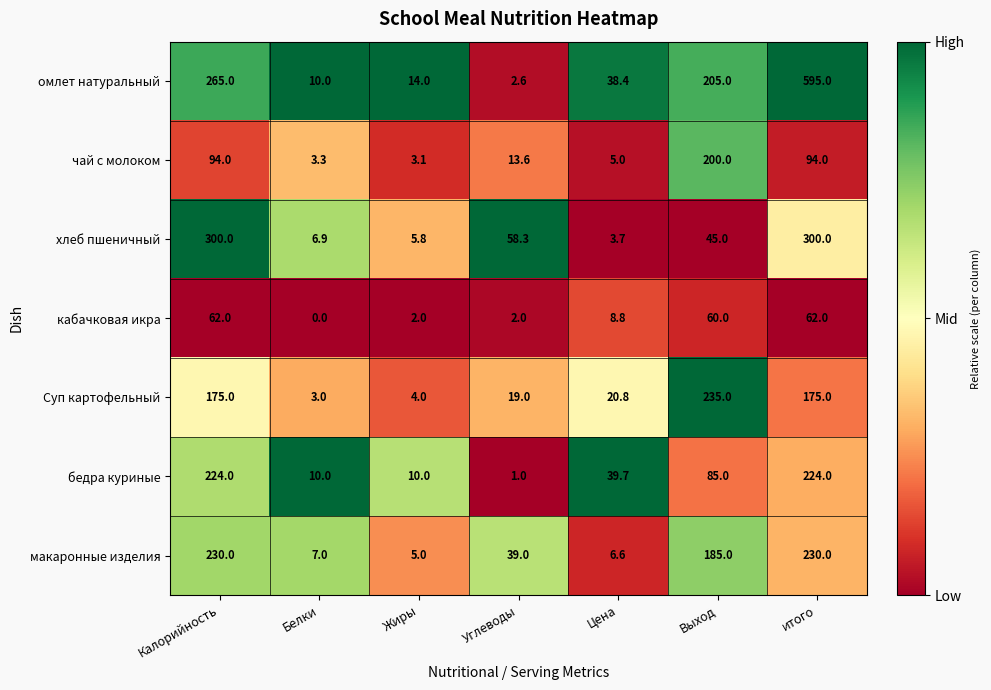

Which series has the largest total across all categories?

омлет натуральный